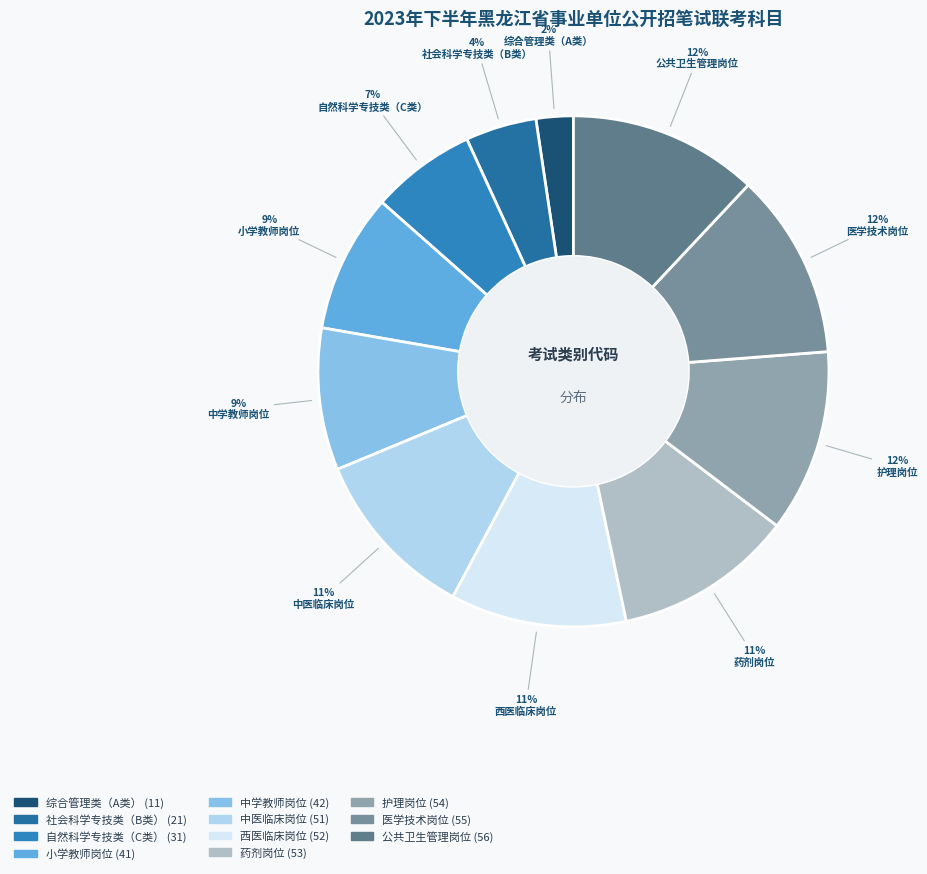

Which slice is the smallest?

综合管理类（A类）